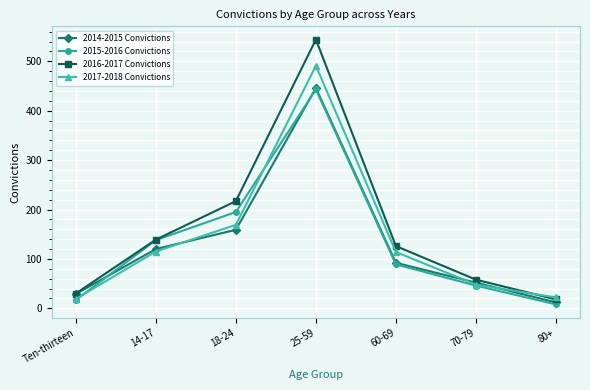

What is the minimum value shown in the chart?

8